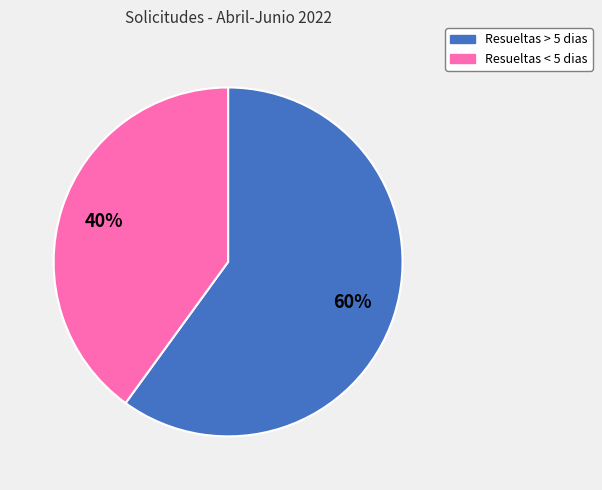

Is it true that Resueltas < 5 dias is 52% of the pie?

False